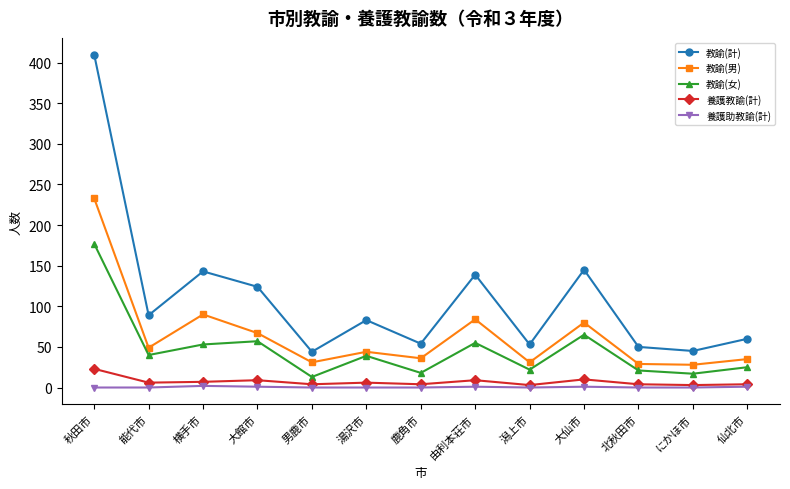

Is it true that 養護助教諭(計) equals 1 at 大館市?

True